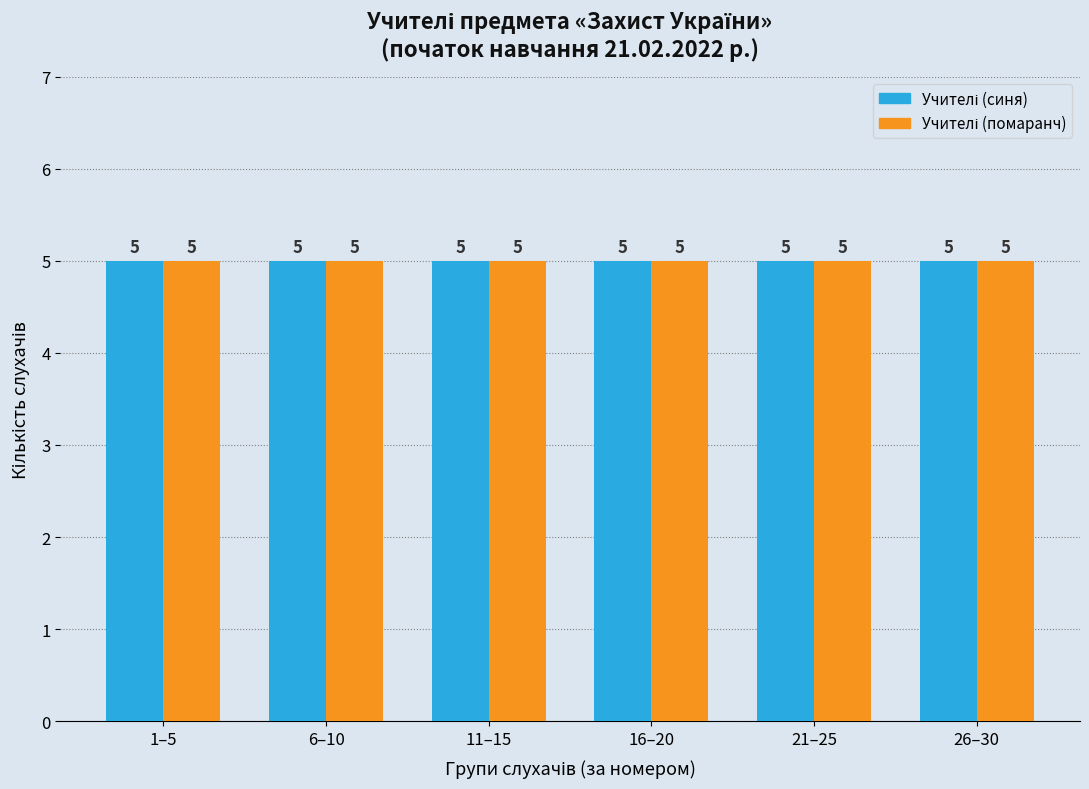

The value of Кількість слухачів на заклад (помаранч) at 1 is 0. True or false?

False